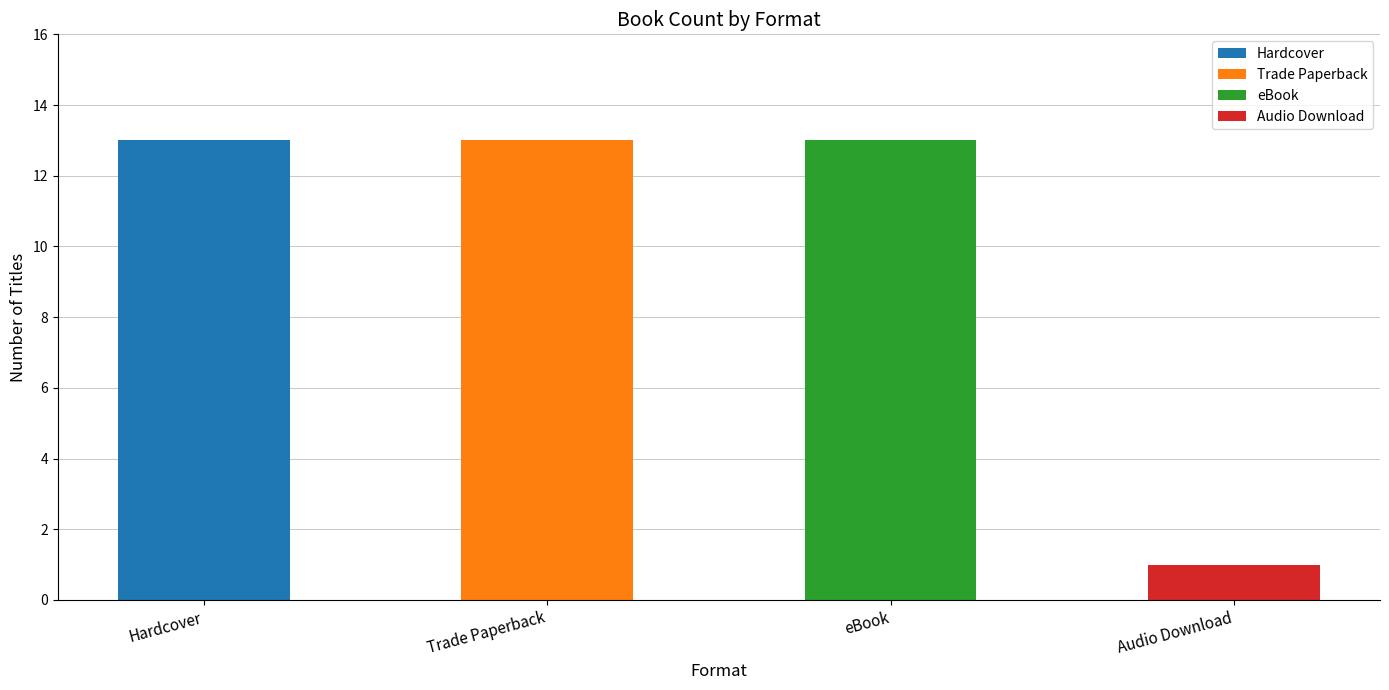

Does the chart contain any negative values?

No